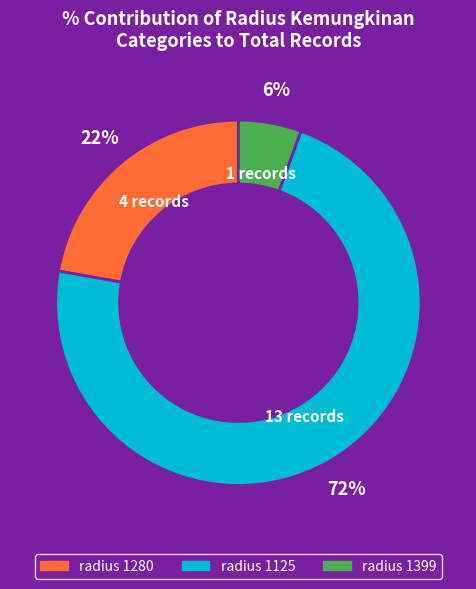

Is it true that radius 1125 is 66% of the pie?

False